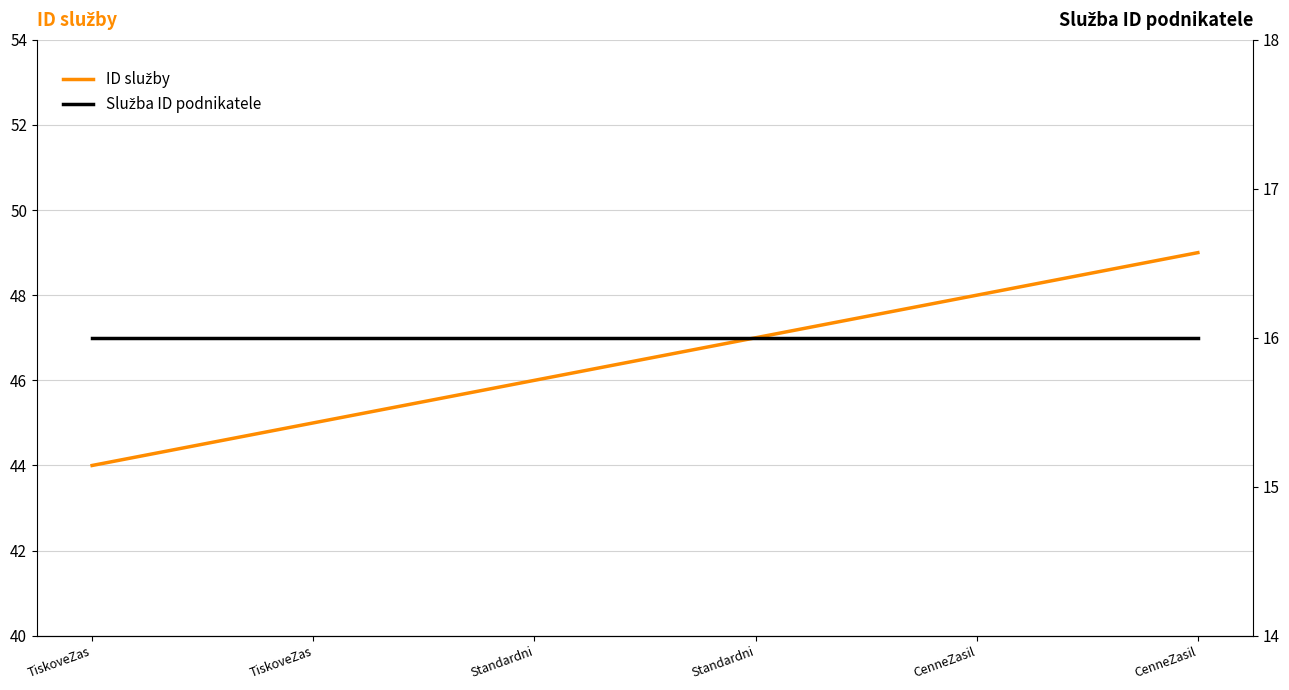

What is the average value of the Služba ID podnikatele series?

16